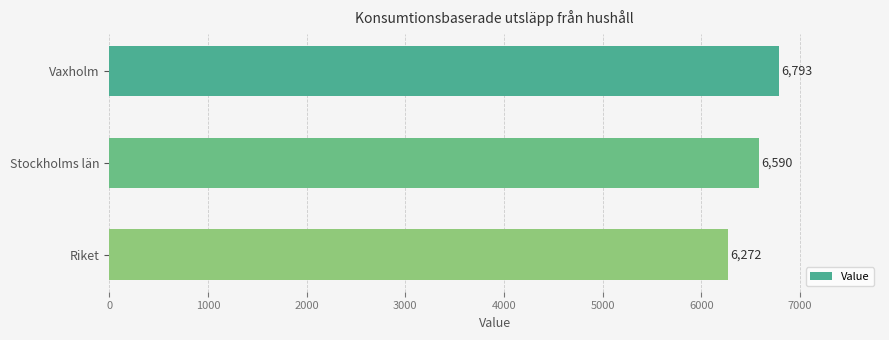

What is the difference between the maximum and minimum values?

521